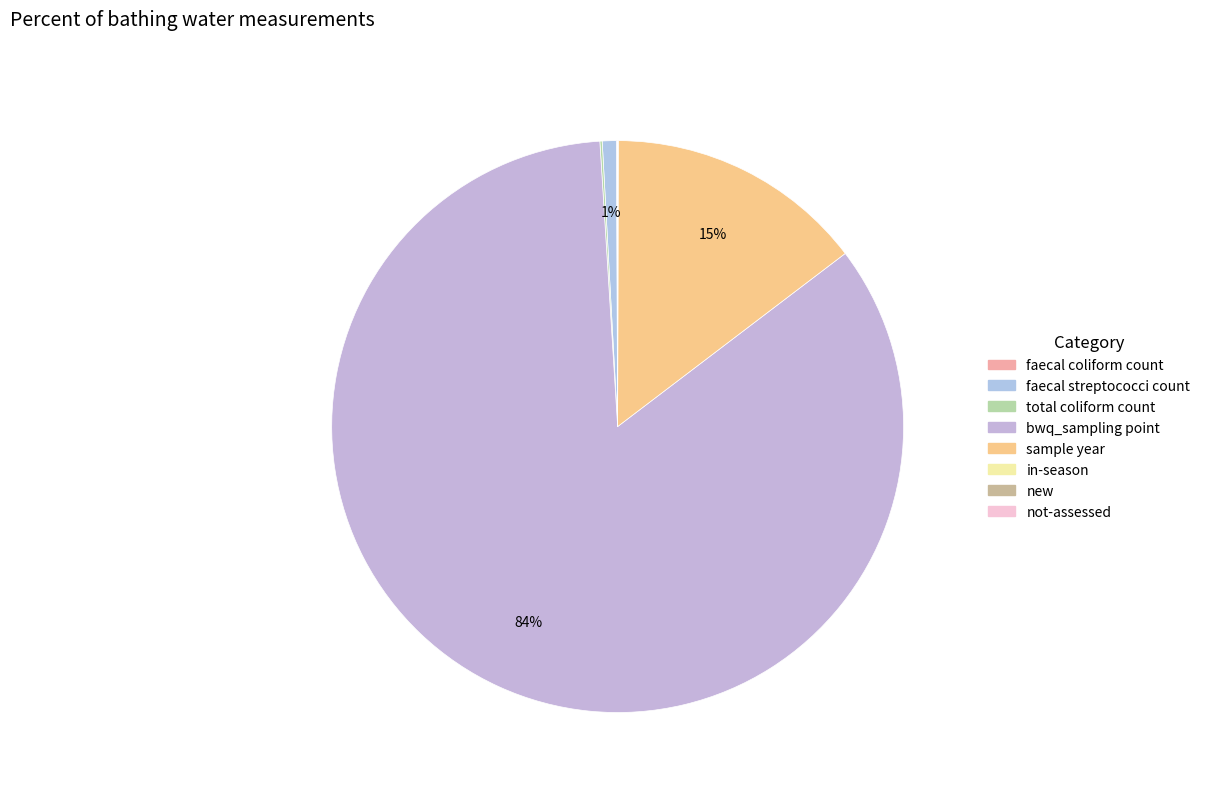

True or false: in-season accounts for 0% of the total.

True